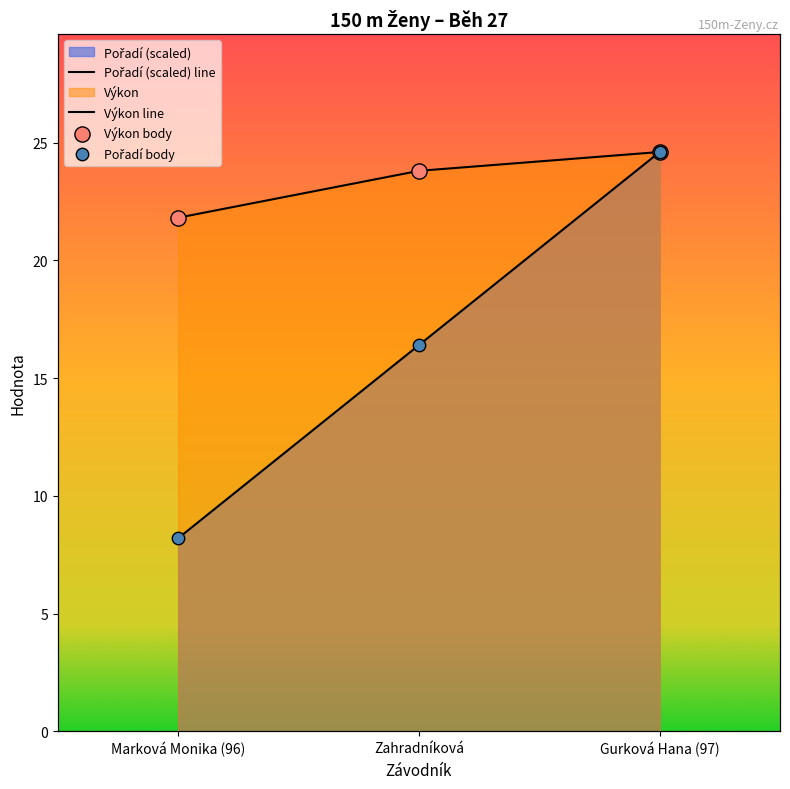

Which series has the largest total across all categories?

Výkon